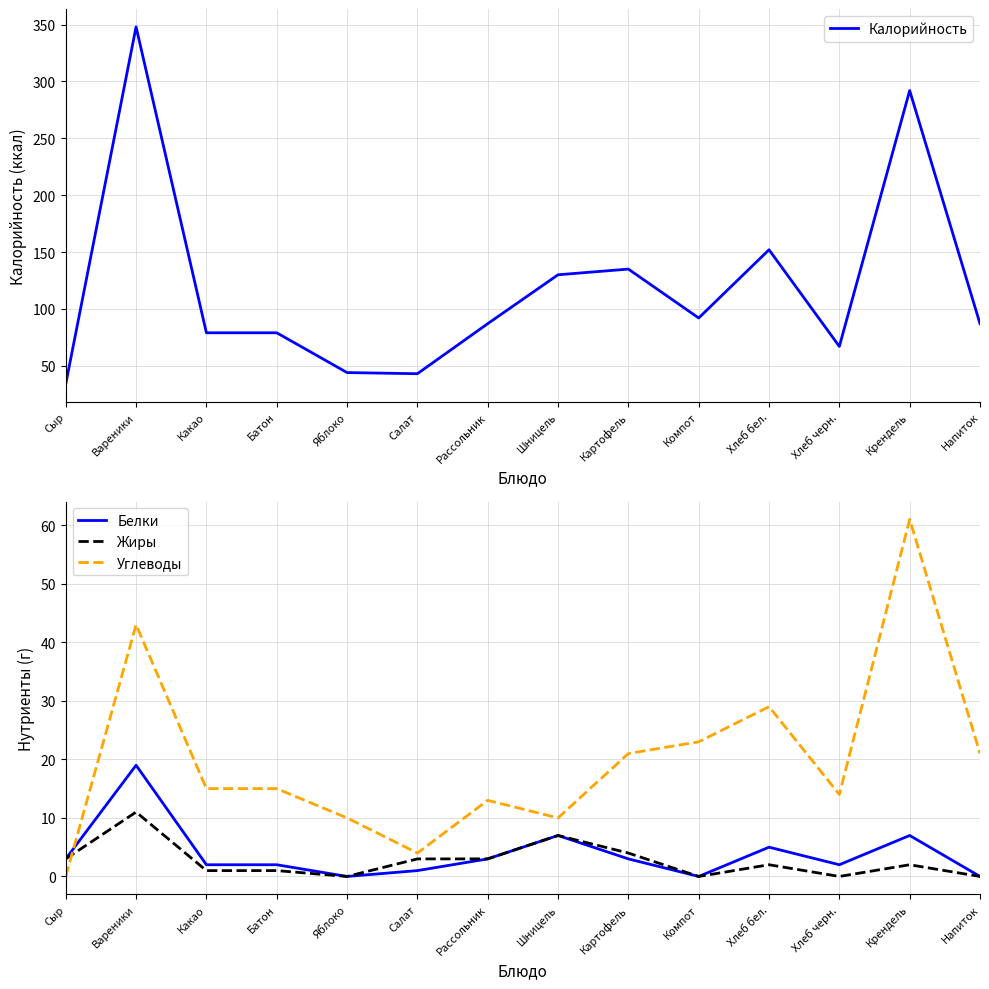

The Белки series shows 1 at Хлеб черн.. True or false?

False